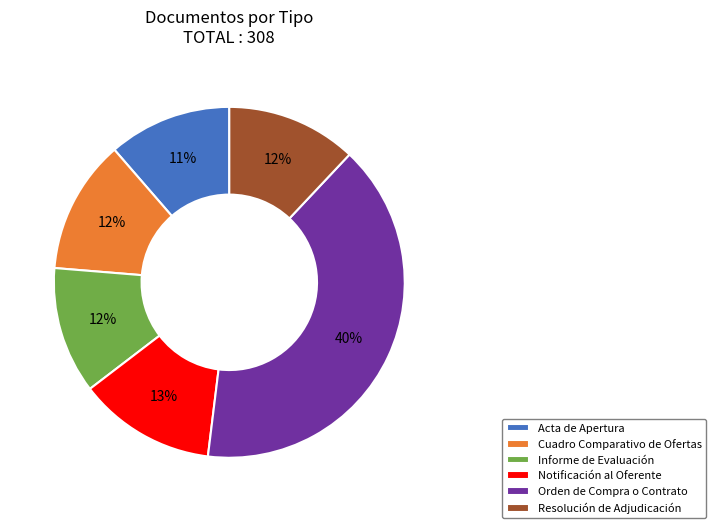

Approximately how many times larger is the value at Resolución de Adjudicación compared to Informe de Evaluación?

1.0